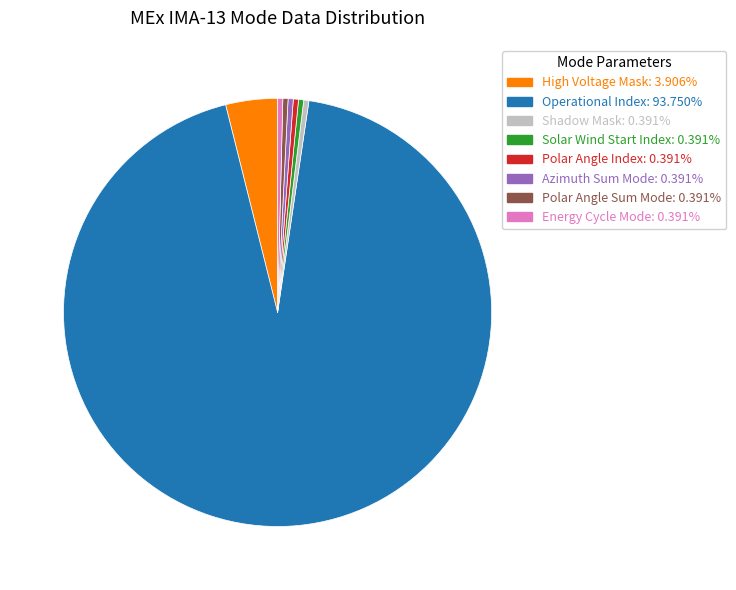

Is there a majority slice in this chart?

Yes